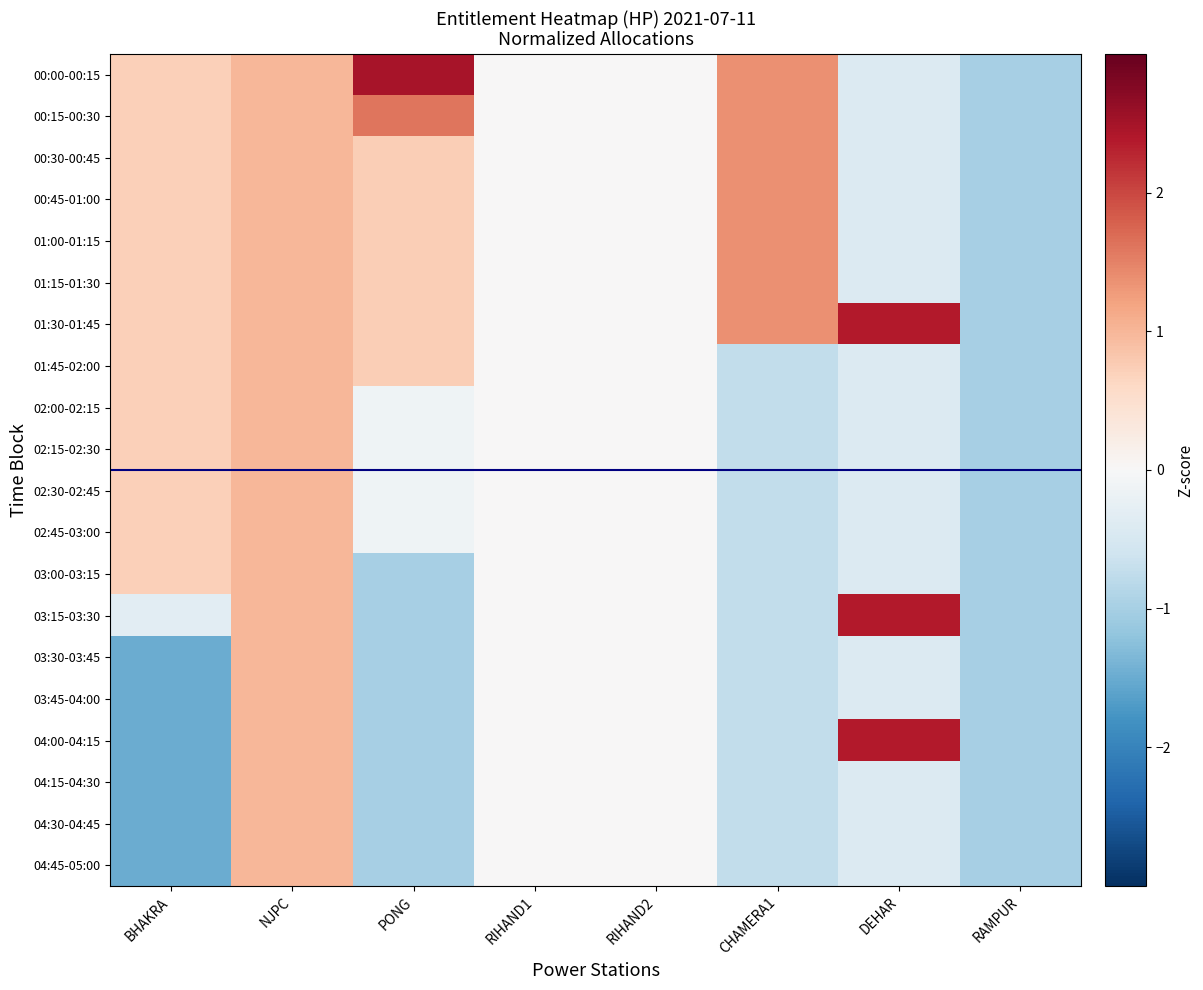

Reading left to right, extract all data points from this chart.

00:00-00:15: BHAKRA=0.7	NJPC=1.0	PONG=2.5	RIHAND1=0.0	RIHAND2=0.0	CHAMERA1=1.4	DEHAR=-0.4	RAMPUR=-1.0
00:15-00:30: BHAKRA=0.7	NJPC=1.0	PONG=1.6	RIHAND1=0.0	RIHAND2=0.0	CHAMERA1=1.4	DEHAR=-0.4	RAMPUR=-1.0
00:30-00:45: BHAKRA=0.7	NJPC=1.0	PONG=0.7	RIHAND1=0.0	RIHAND2=0.0	CHAMERA1=1.4	DEHAR=-0.4	RAMPUR=-1.0
00:45-01:00: BHAKRA=0.7	NJPC=1.0	PONG=0.7	RIHAND1=0.0	RIHAND2=0.0	CHAMERA1=1.4	DEHAR=-0.4	RAMPUR=-1.0
01:00-01:15: BHAKRA=0.7	NJPC=1.0	PONG=0.7	RIHAND1=0.0	RIHAND2=0.0	CHAMERA1=1.4	DEHAR=-0.4	RAMPUR=-1.0
01:15-01:30: BHAKRA=0.7	NJPC=1.0	PONG=0.7	RIHAND1=0.0	RIHAND2=0.0	CHAMERA1=1.4	DEHAR=-0.4	RAMPUR=-1.0
01:30-01:45: BHAKRA=0.7	NJPC=1.0	PONG=0.7	RIHAND1=0.0	RIHAND2=0.0	CHAMERA1=1.4	DEHAR=2.4	RAMPUR=-1.0
01:45-02:00: BHAKRA=0.7	NJPC=1.0	PONG=0.7	RIHAND1=0.0	RIHAND2=0.0	CHAMERA1=-0.7	DEHAR=-0.4	RAMPUR=-1.0
02:00-02:15: BHAKRA=0.7	NJPC=1.0	PONG=-0.1	RIHAND1=0.0	RIHAND2=0.0	CHAMERA1=-0.7	DEHAR=-0.4	RAMPUR=-1.0
02:15-02:30: BHAKRA=0.7	NJPC=1.0	PONG=-0.1	RIHAND1=0.0	RIHAND2=0.0	CHAMERA1=-0.7	DEHAR=-0.4	RAMPUR=-1.0
02:30-02:45: BHAKRA=0.7	NJPC=1.0	PONG=-0.1	RIHAND1=0.0	RIHAND2=0.0	CHAMERA1=-0.7	DEHAR=-0.4	RAMPUR=-1.0
02:45-03:00: BHAKRA=0.7	NJPC=1.0	PONG=-0.1	RIHAND1=0.0	RIHAND2=0.0	CHAMERA1=-0.7	DEHAR=-0.4	RAMPUR=-1.0
03:00-03:15: BHAKRA=0.7	NJPC=1.0	PONG=-1.0	RIHAND1=0.0	RIHAND2=0.0	CHAMERA1=-0.7	DEHAR=-0.4	RAMPUR=-1.0
03:15-03:30: BHAKRA=-0.3	NJPC=1.0	PONG=-1.0	RIHAND1=0.0	RIHAND2=0.0	CHAMERA1=-0.7	DEHAR=2.4	RAMPUR=-1.0
03:30-03:45: BHAKRA=-1.5	NJPC=1.0	PONG=-1.0	RIHAND1=0.0	RIHAND2=0.0	CHAMERA1=-0.7	DEHAR=-0.4	RAMPUR=-1.0
03:45-04:00: BHAKRA=-1.5	NJPC=1.0	PONG=-1.0	RIHAND1=0.0	RIHAND2=0.0	CHAMERA1=-0.7	DEHAR=-0.4	RAMPUR=-1.0
04:00-04:15: BHAKRA=-1.5	NJPC=1.0	PONG=-1.0	RIHAND1=0.0	RIHAND2=0.0	CHAMERA1=-0.7	DEHAR=2.4	RAMPUR=-1.0
04:15-04:30: BHAKRA=-1.5	NJPC=1.0	PONG=-1.0	RIHAND1=0.0	RIHAND2=0.0	CHAMERA1=-0.7	DEHAR=-0.4	RAMPUR=-1.0
04:30-04:45: BHAKRA=-1.5	NJPC=1.0	PONG=-1.0	RIHAND1=0.0	RIHAND2=0.0	CHAMERA1=-0.7	DEHAR=-0.4	RAMPUR=-1.0
04:45-05:00: BHAKRA=-1.5	NJPC=1.0	PONG=-1.0	RIHAND1=0.0	RIHAND2=0.0	CHAMERA1=-0.7	DEHAR=-0.4	RAMPUR=-1.0